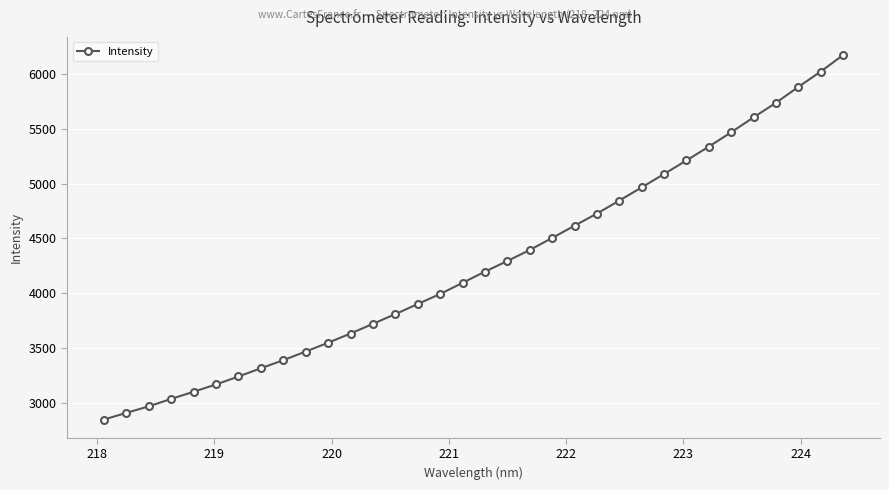

What is the value of the 34th point from the left?

6170.8